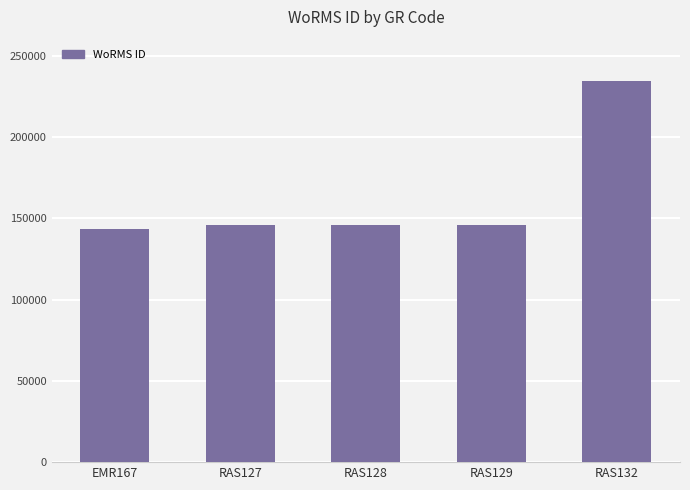

At which label is the value closest to 189119?

RAS129